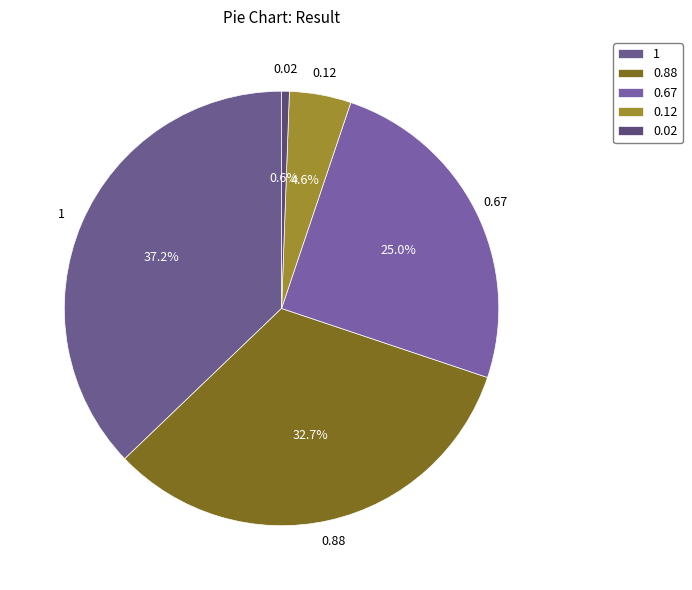

Which slice is the smallest?

0.02